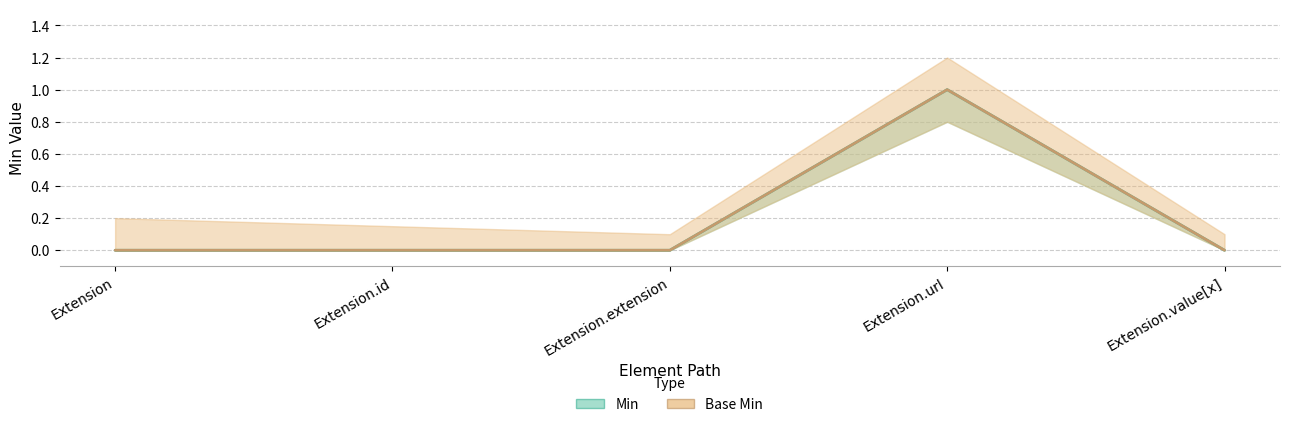

Which series has the largest total across all categories?

Min